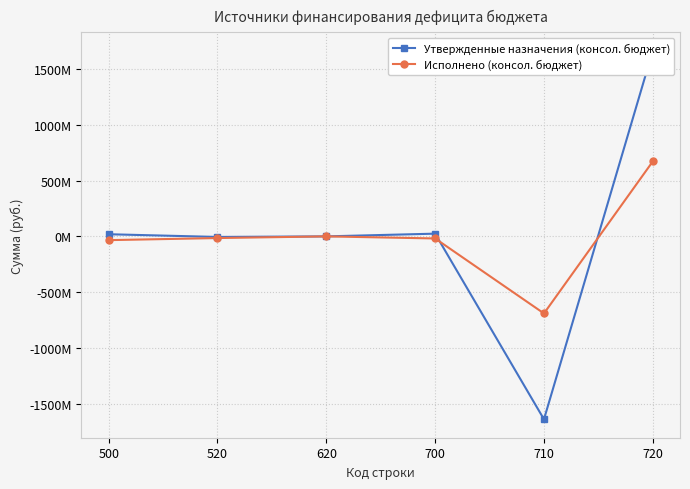

Is it true that Исполнено (консол. бюджет) equals -18760264.0 at 700?

True